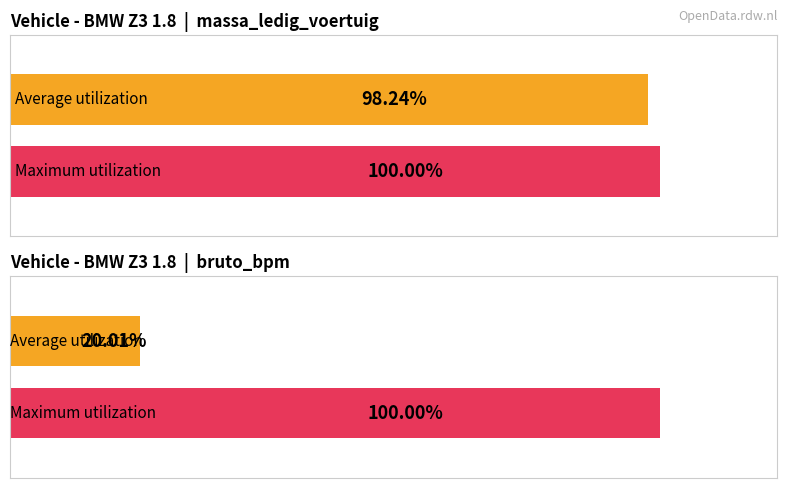

Are the bars grouped side by side (vs. stacked)?

Yes